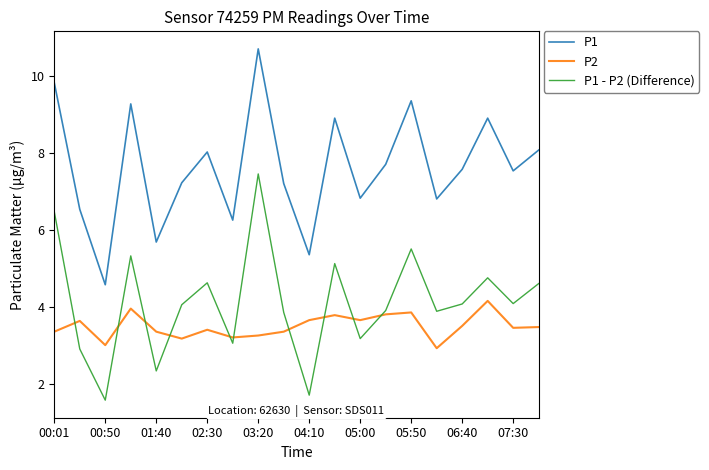

True or false: P1 and P1 - P2 (Difference) cross at least once.

False